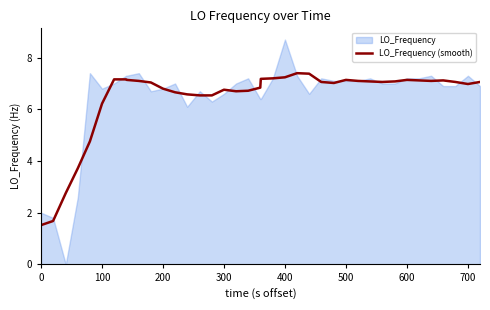

Is it true that the value at 34 is 10.3?

False